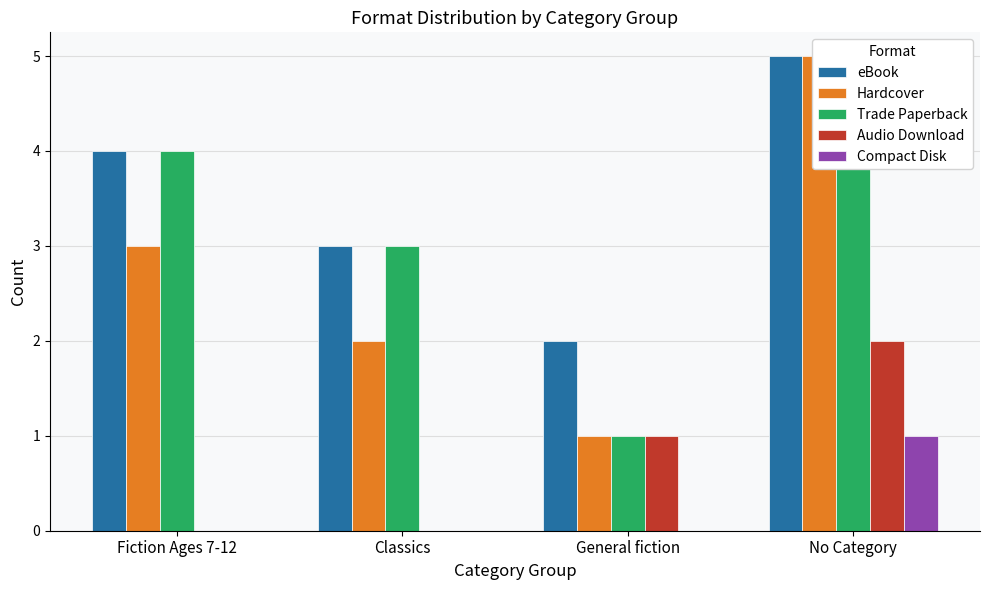

At No Category, list the series in order from smallest to largest.

Compact Disk, Audio Download, eBook, Hardcover, Trade Paperback